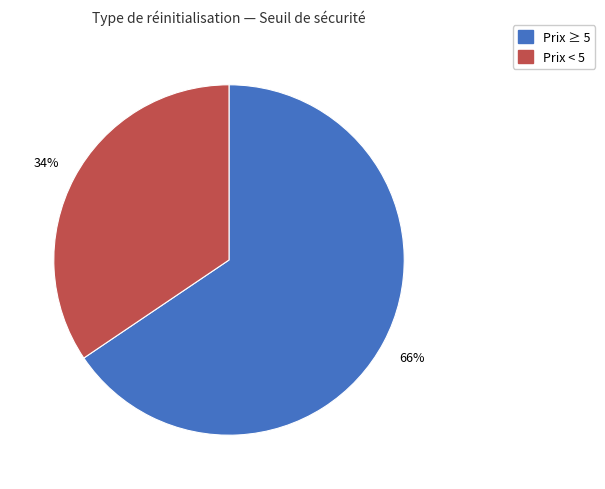

Is the sum of Prix < 5 and Prix ≥ 5 greater than half?

Yes